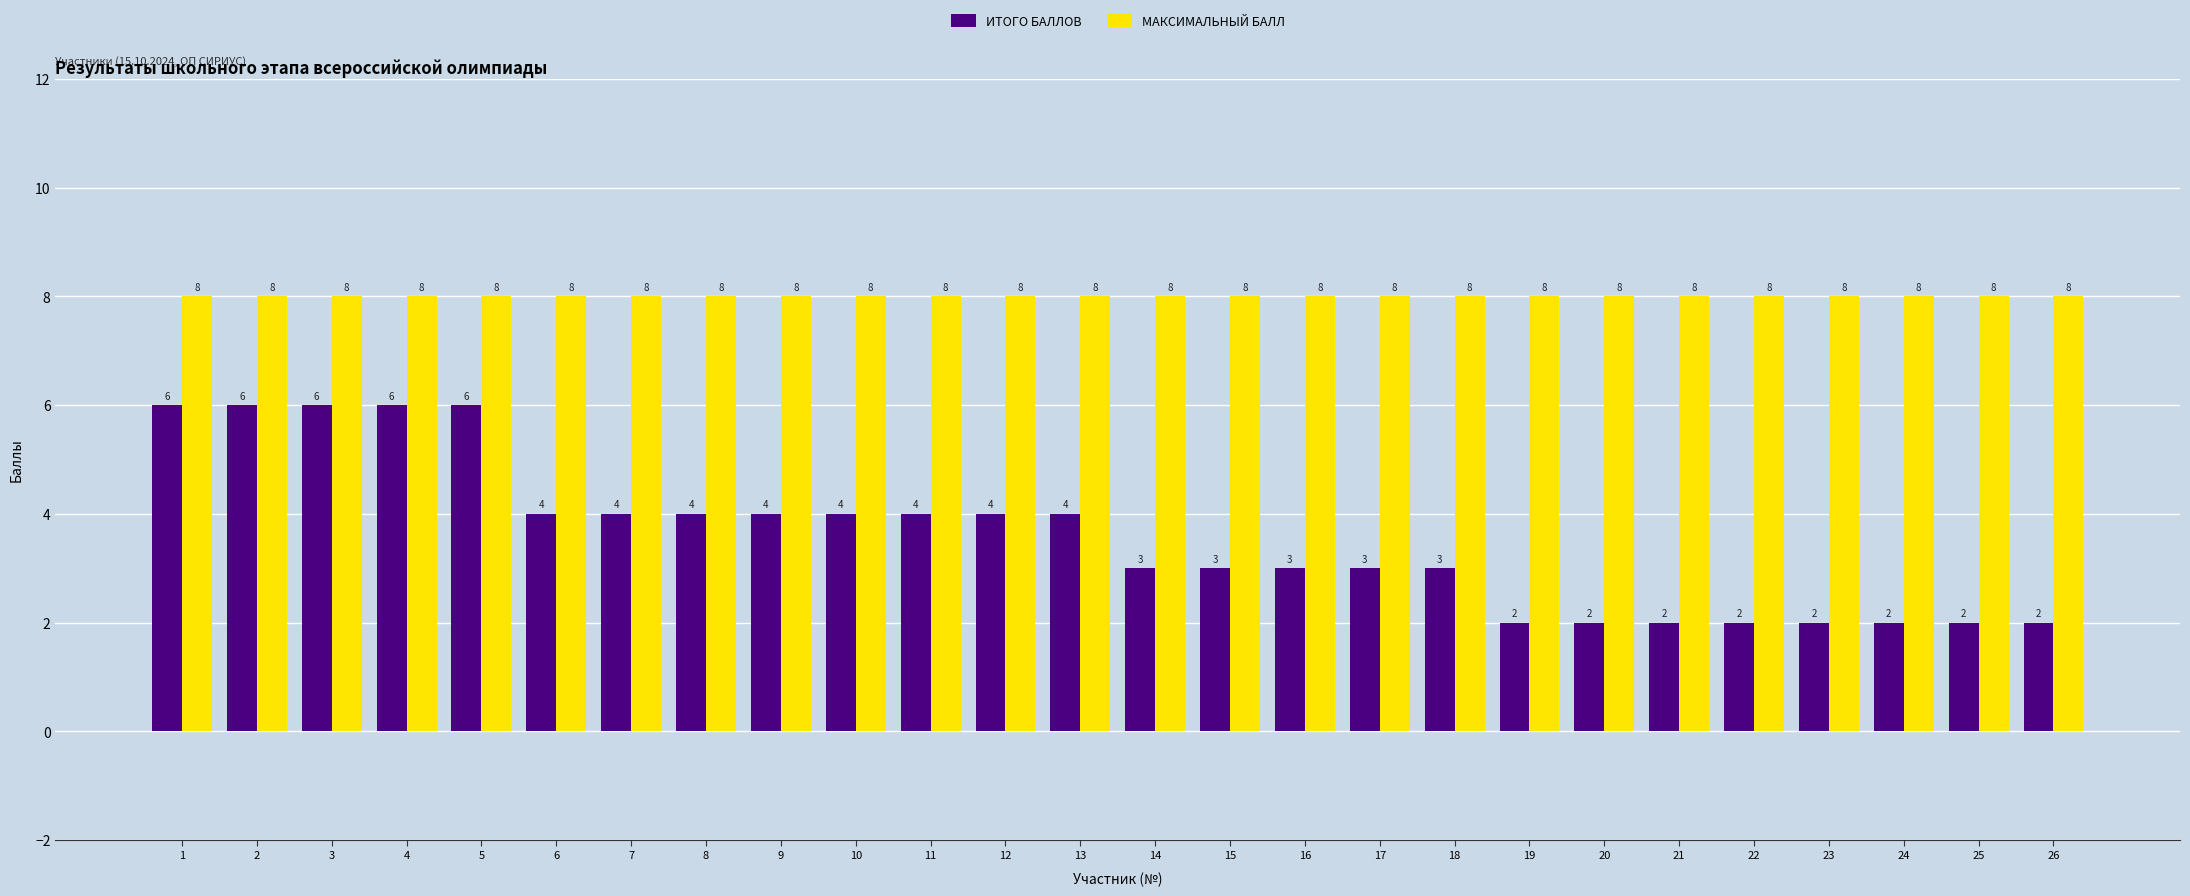

The ИТОГО БАЛЛОВ series shows 1 at 11. True or false?

False